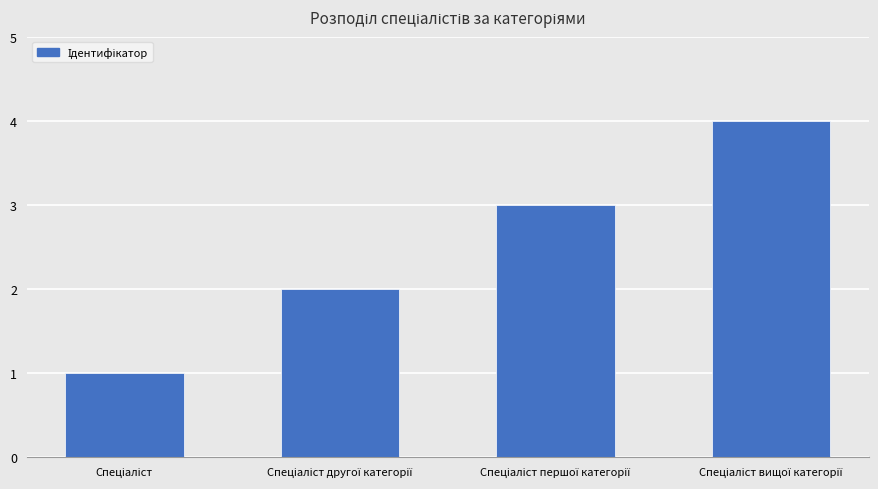

What is the greatest value displayed?

4